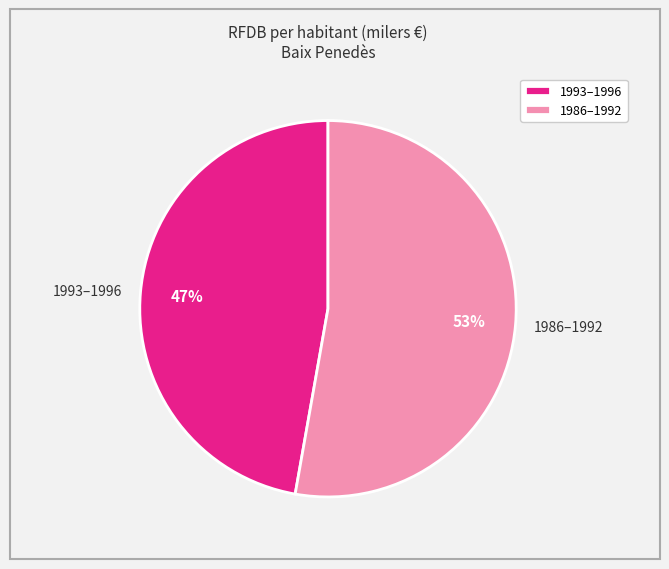

Does any single category account for the majority?

Yes